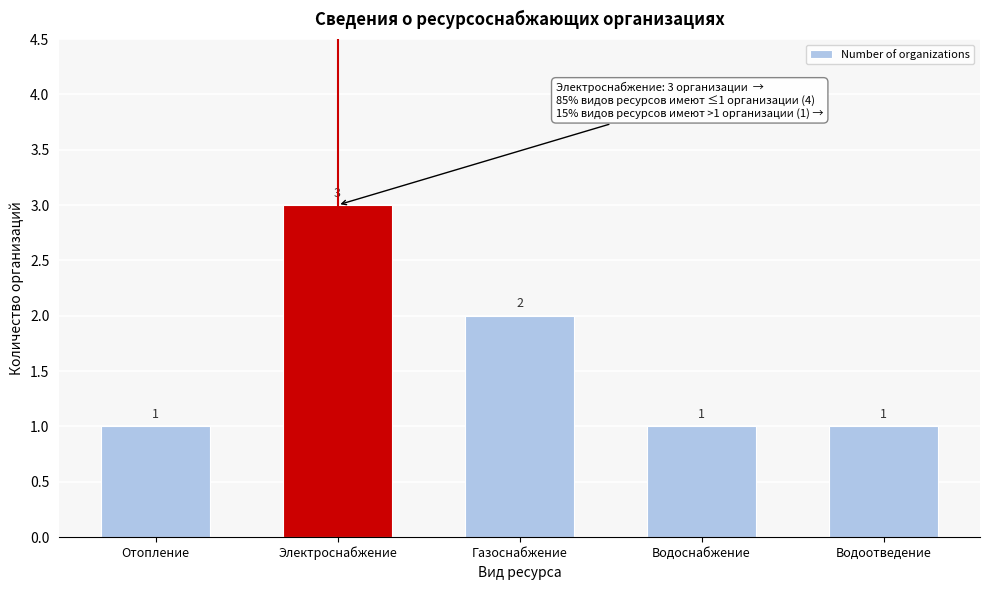

Reading left to right, extract all data points from this chart.

1	3	2	1	1